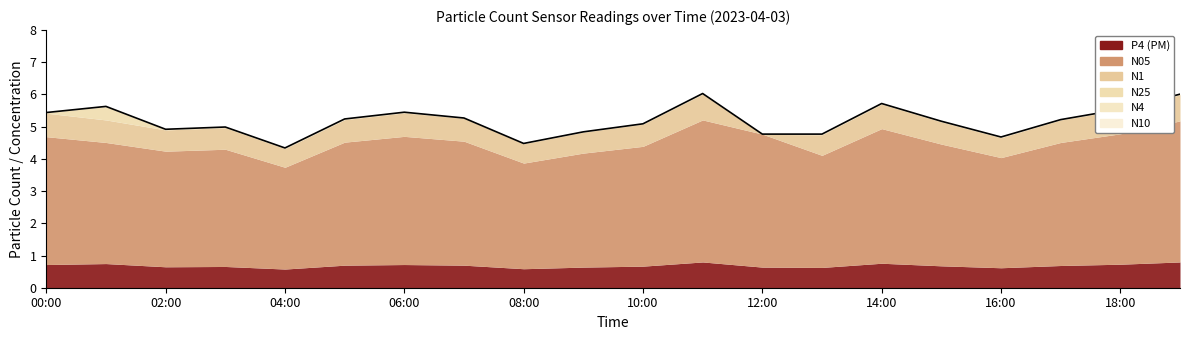

Reading right to left, list all the values displayed in this chart.

6.0	5.5	5.2	4.7	5.2	5.7	4.8	4.8	6.0	5.1	4.8	4.5	5.3	5.5	5.2	4.3	5.0	4.9	5.6	5.4